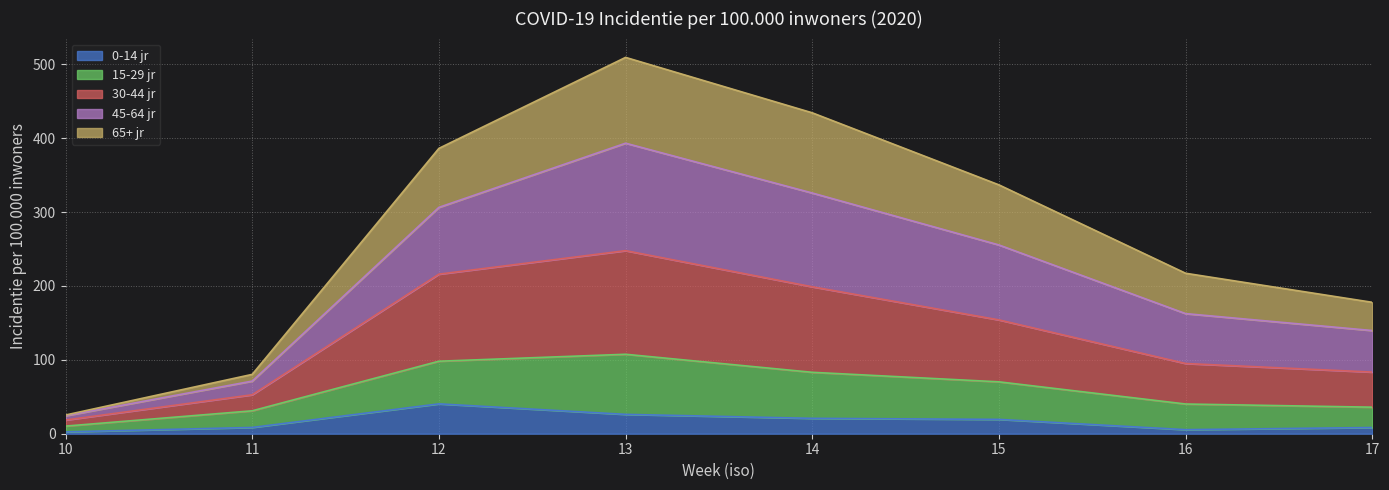

What are all the series names shown in the legend?

0-14 jr, 15-29 jr, 30-44 jr, 45-64 jr, 65+ jr